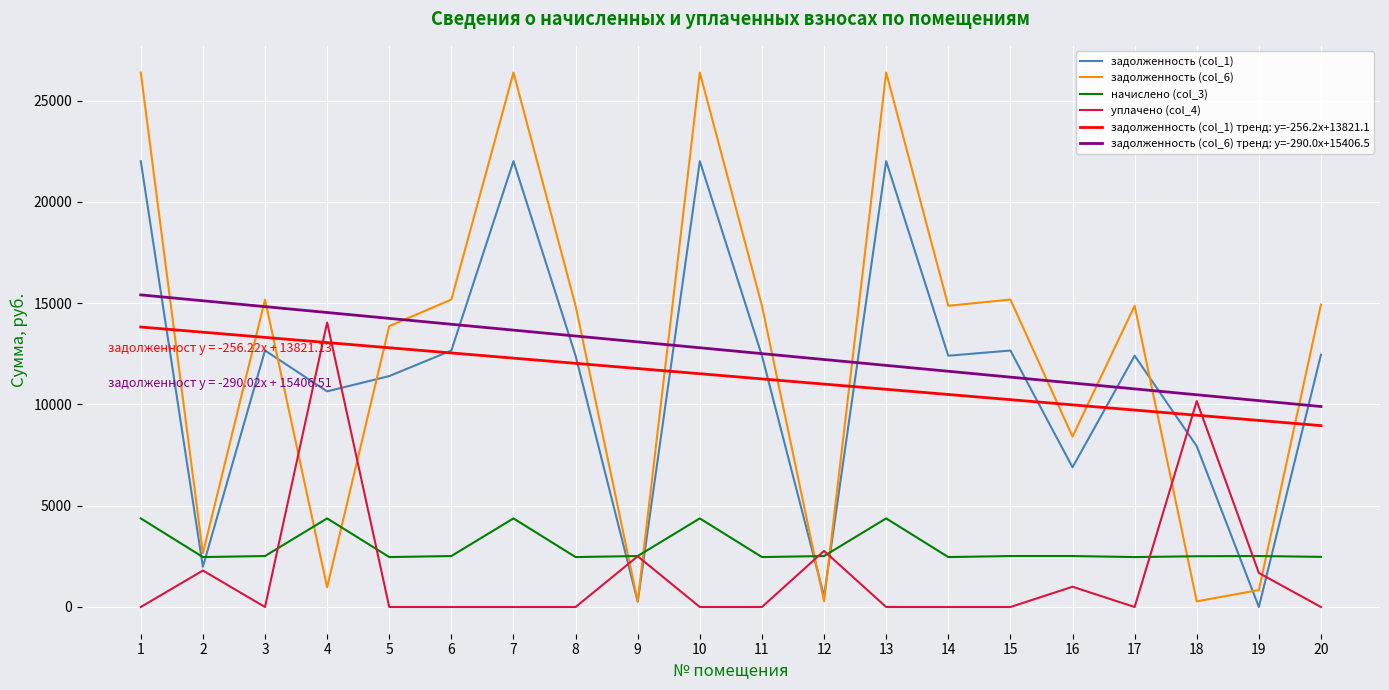

How many lines are shown in the chart?

6